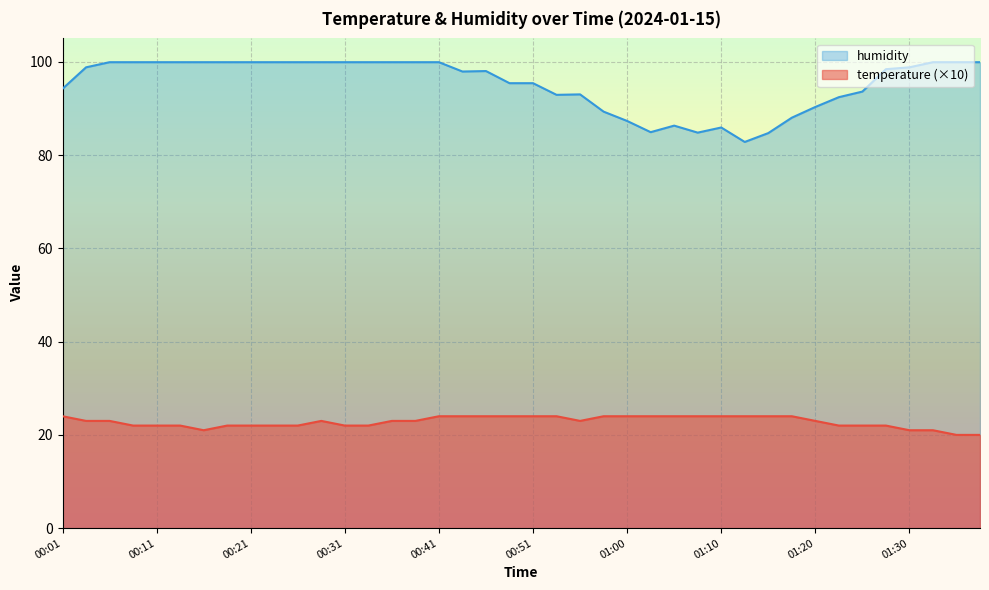

List the series in order of their overall mean, highest first.

humidity, temperature (×10)